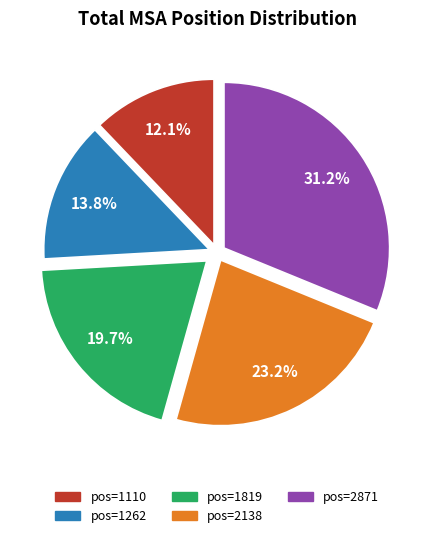

Is there any slice that represents more than half of the pie?

No